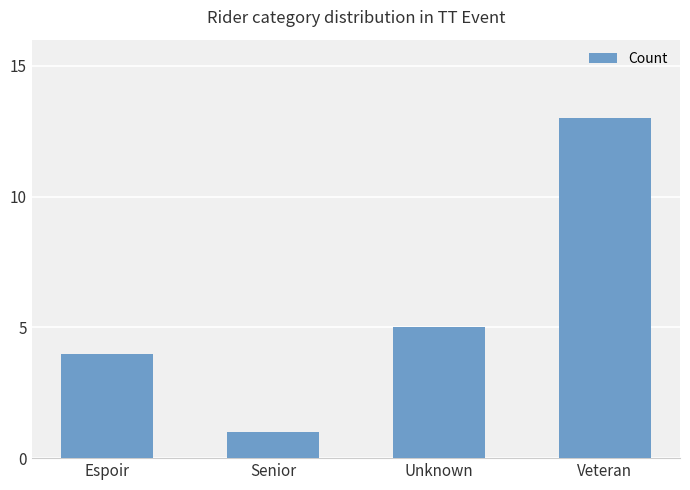

Reading left to right, what are all the values shown in this chart?

4	1	5	13